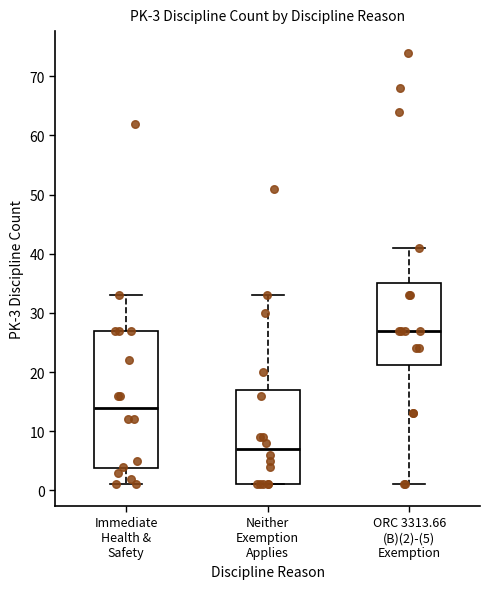

Which box is the tallest, from its lower edge to its upper edge?

Immediate Health & Safety